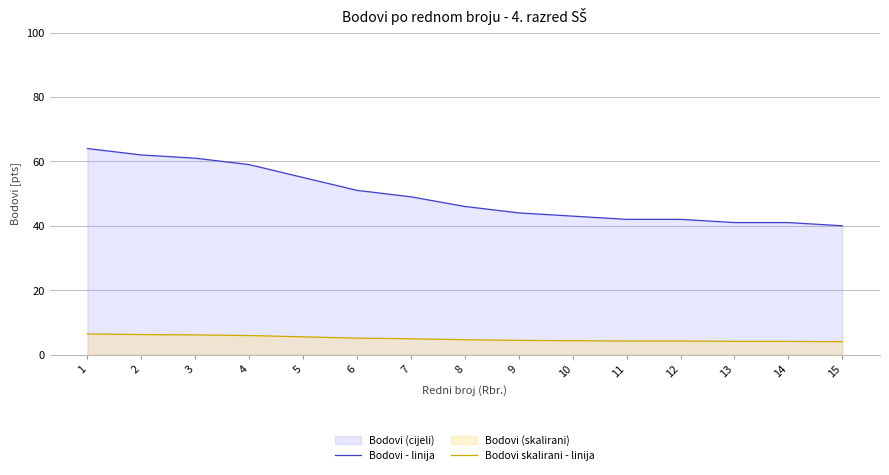

How many lines are shown in the chart?

2